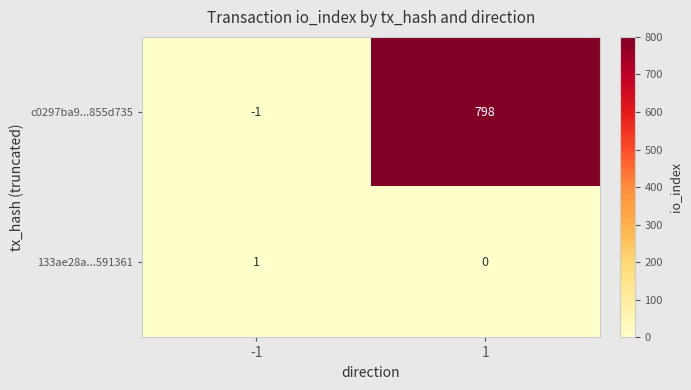

At which category does the chart reach its minimum across all series?

-1